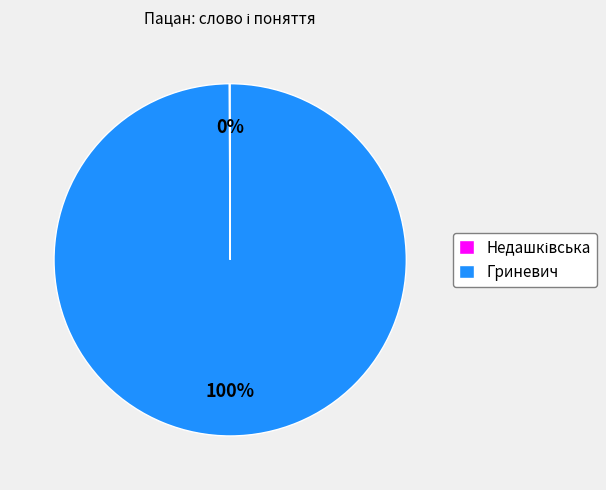

True or false: Гриневич accounts for 100% of the total.

True